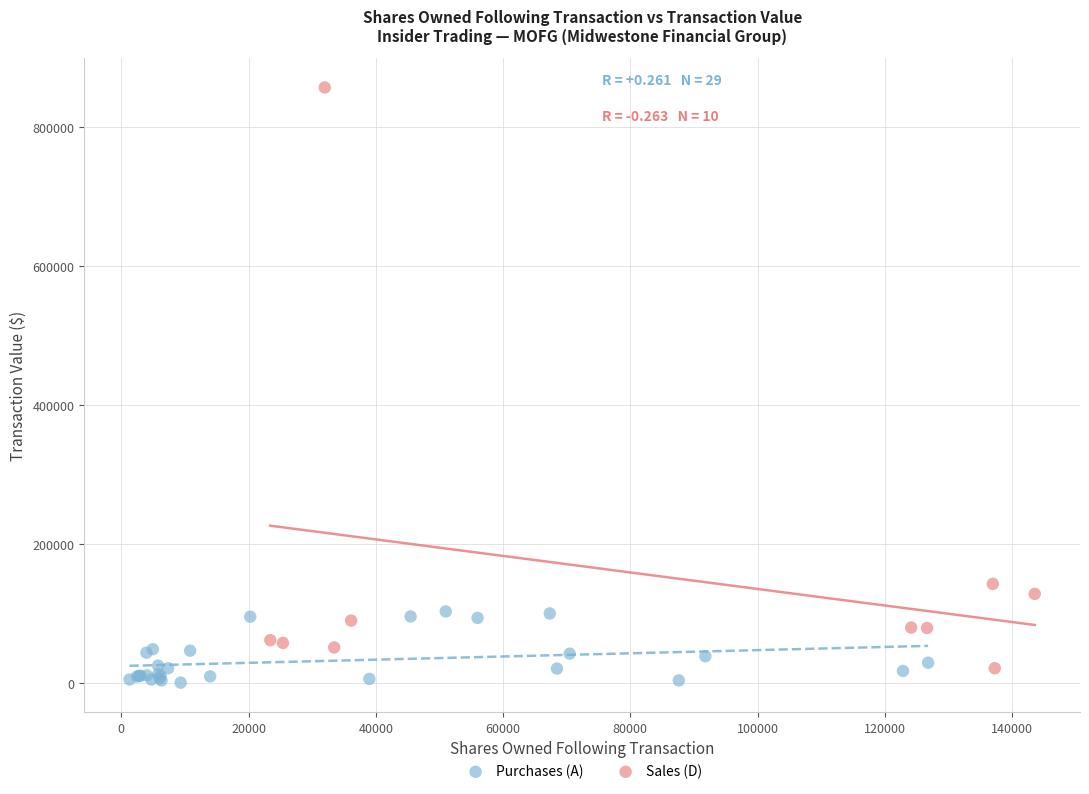

Which series reaches the maximum Y coordinate?

Sales (D)